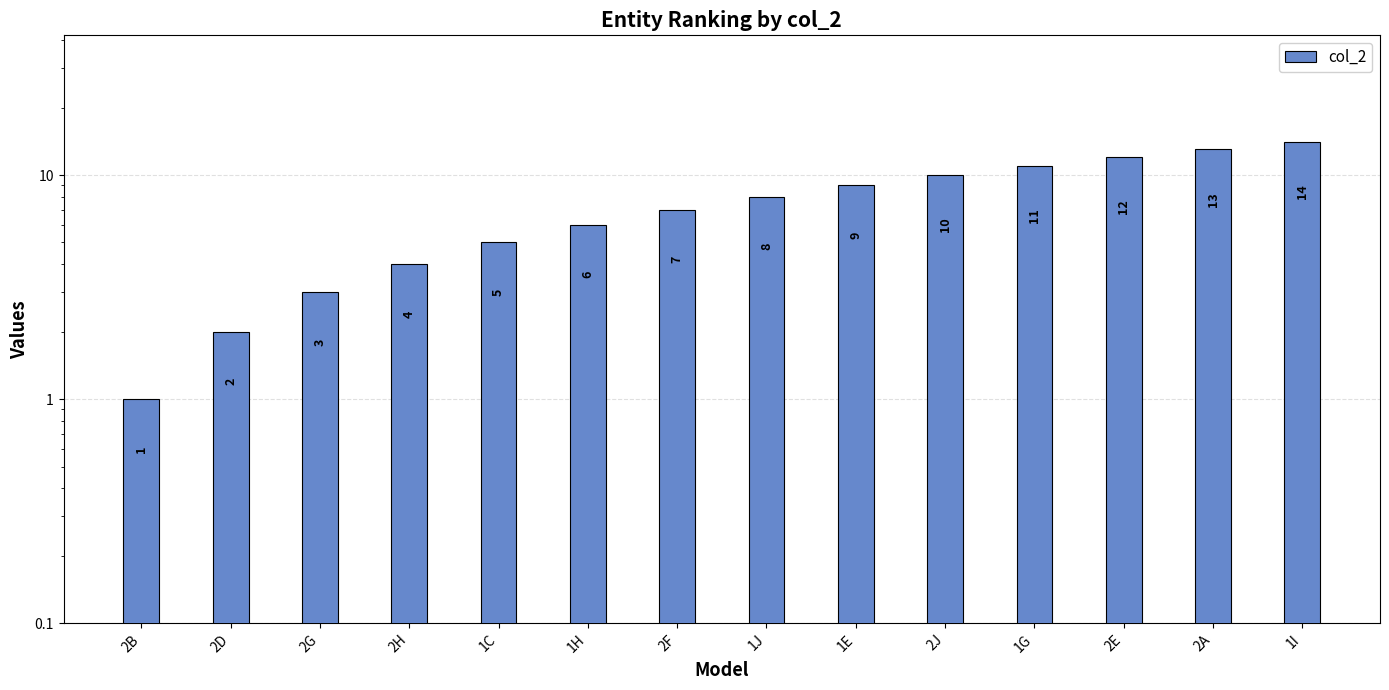

What is the maximum value shown in the chart?

14